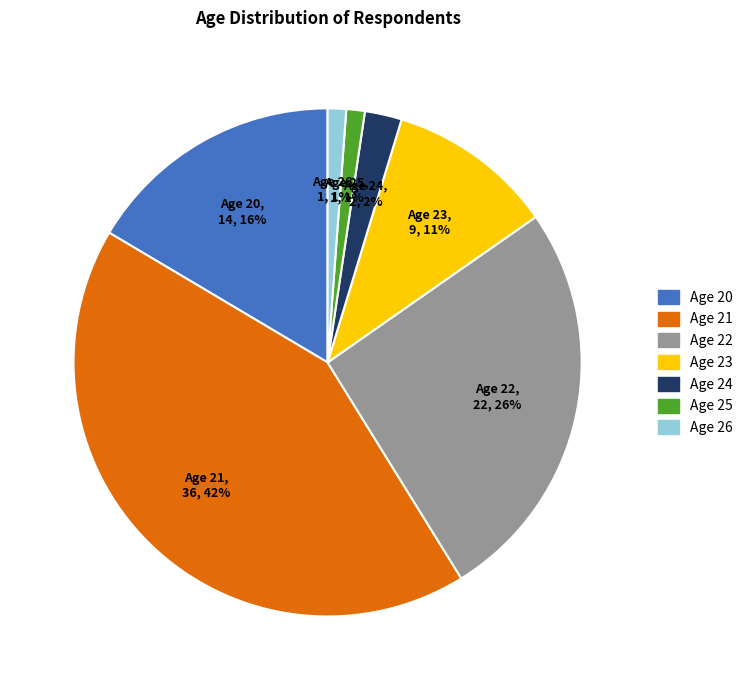

Is there any slice that represents more than half of the pie?

No